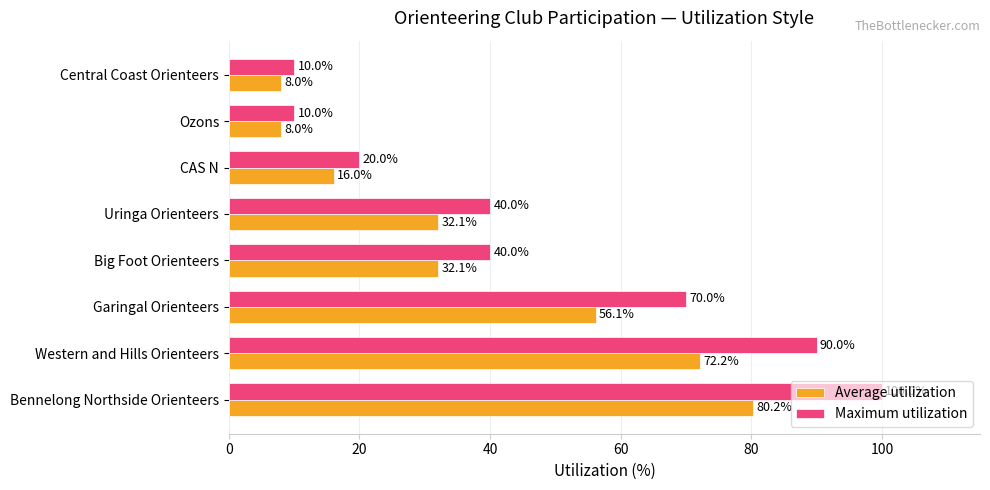

At which category is the sum across all series the highest?

Bennelong Northside Orienteers